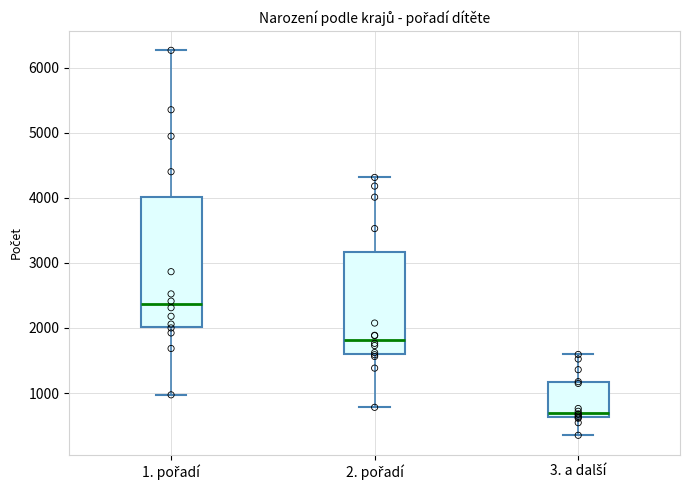

Reading left to right, transcribe this box plot: for each box, give where its median line is, the range the box spans, and where its two whiskers end, as read against the y-axis. The values are not printed on the chart, so give them approximately, as read against the axis.

1. pořadí: median 2400, box 2000 to 4000, whiskers 1000 to 6300
2. pořadí: median 1800, box 1600 to 3200, whiskers 800 to 4300
3. a další: median 700, box 600 to 1200, whiskers 400 to 1600